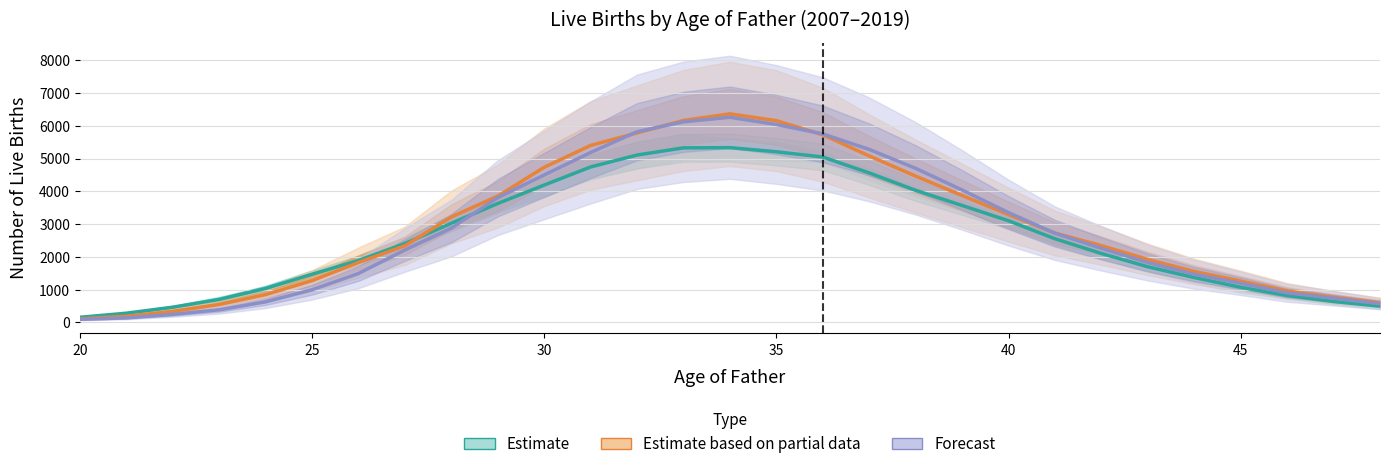

Does the chart have visible grid lines?

Yes